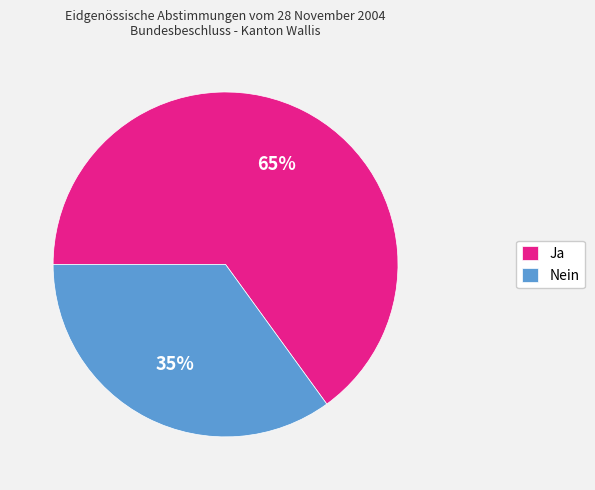

To the nearest percent, what is the combined percentage of Ja and Nein?

100%